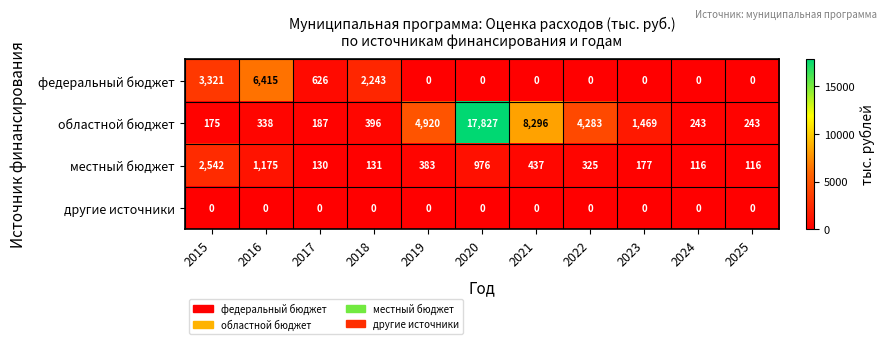

What value does the федеральный бюджет series have at 2018, to the nearest 50?

2250